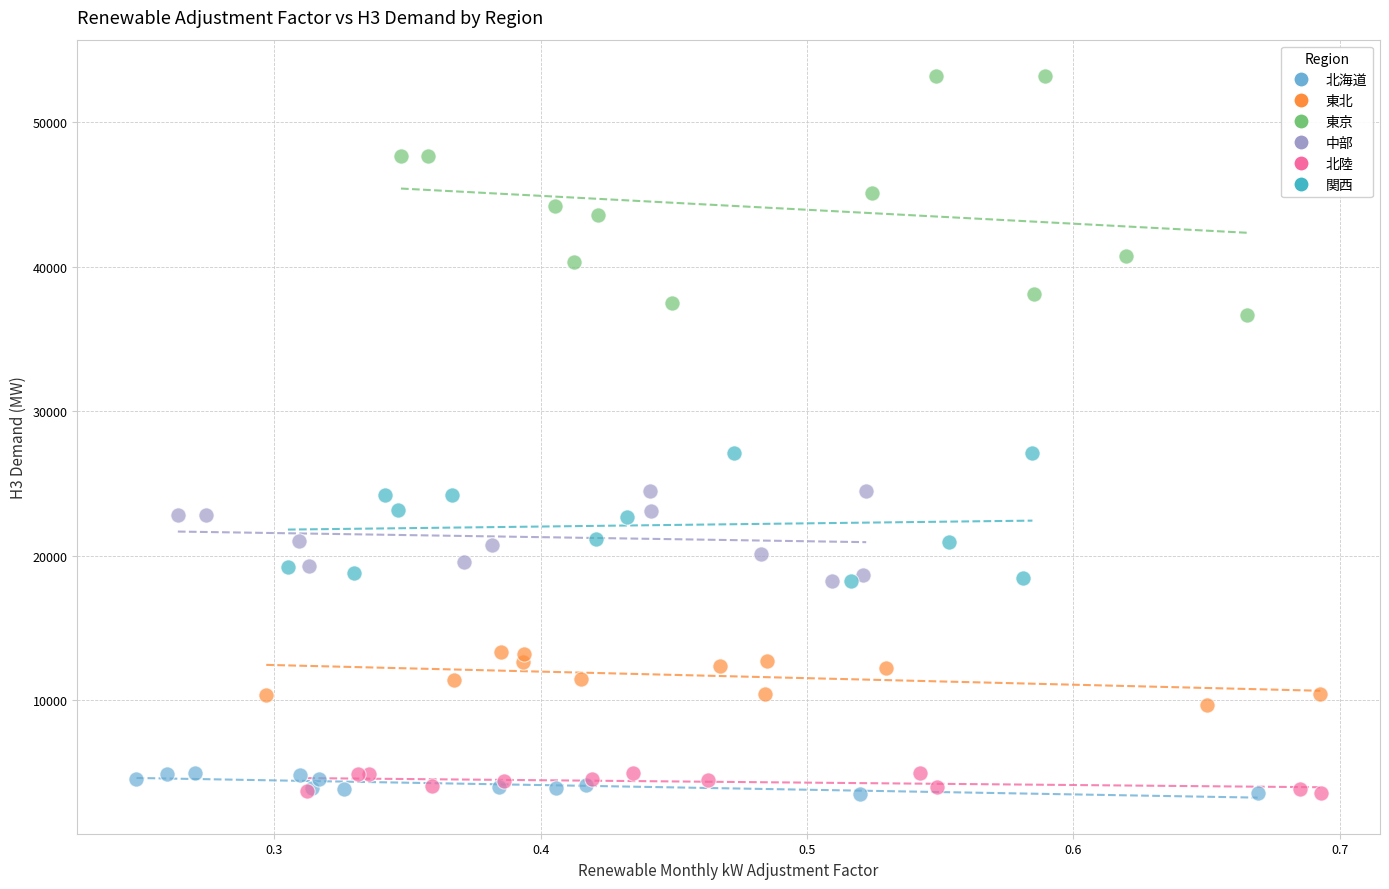

Which series contains the highest Y value?

東京